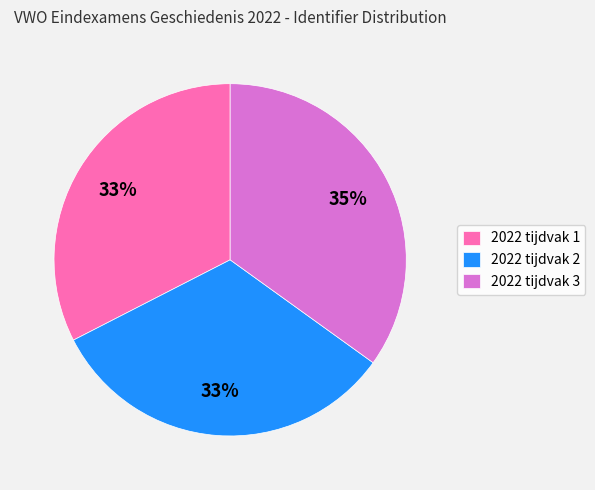

To the nearest percent, what percentage of the pie is 2022 tijdvak 1?

33%